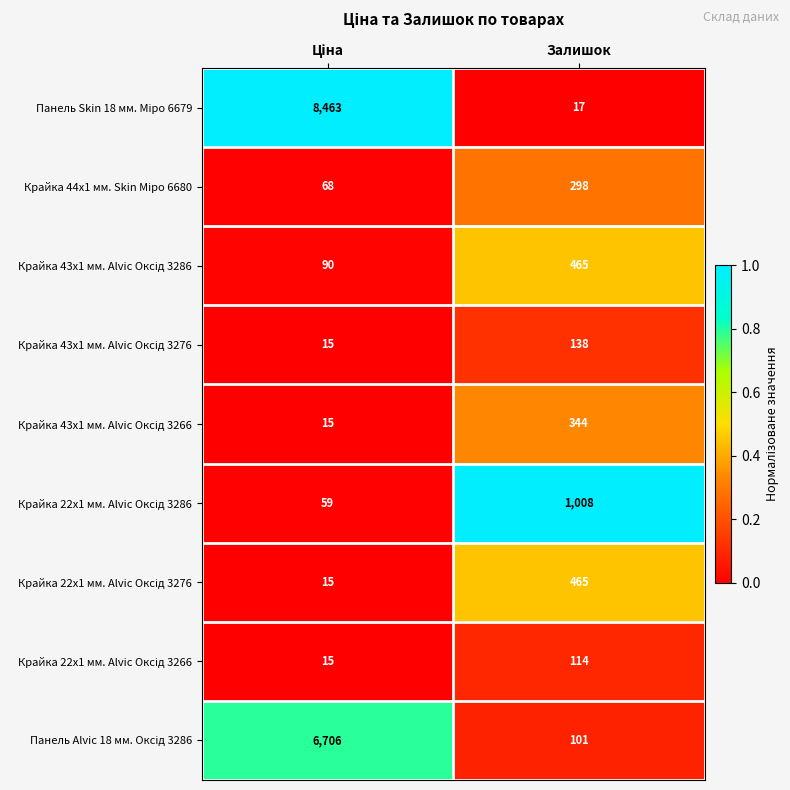

What is the total value across all series at Залишок?

2950